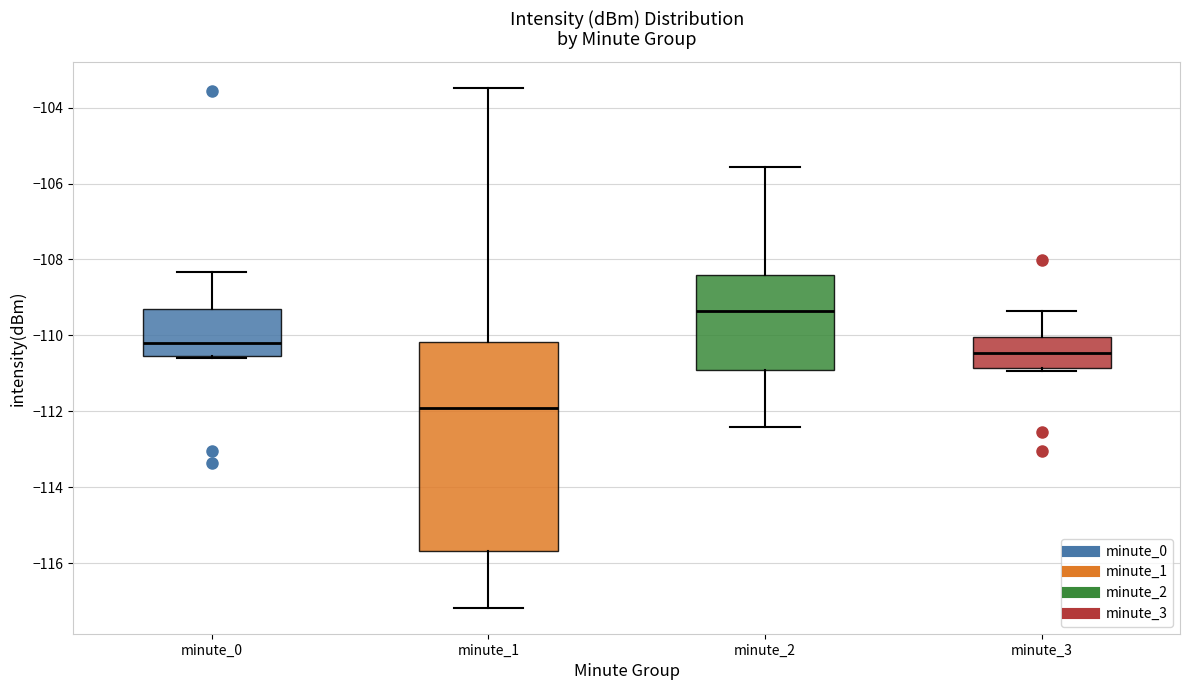

Which box has the lowest median line?

minute_1